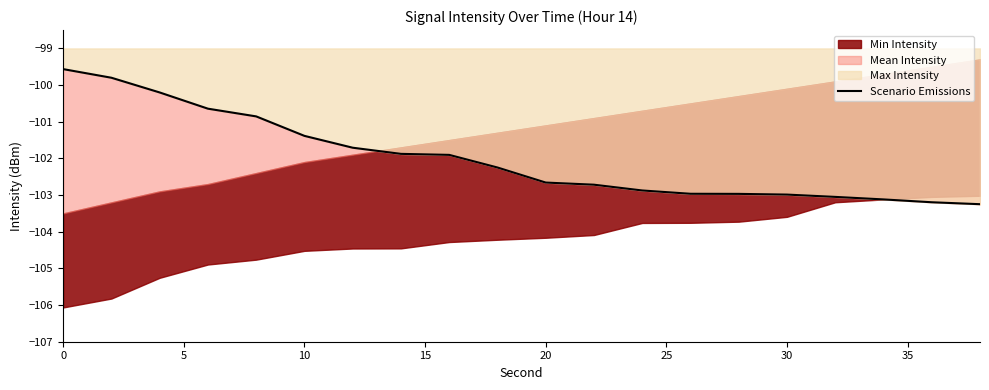

Count the number of categories in the chart.

20